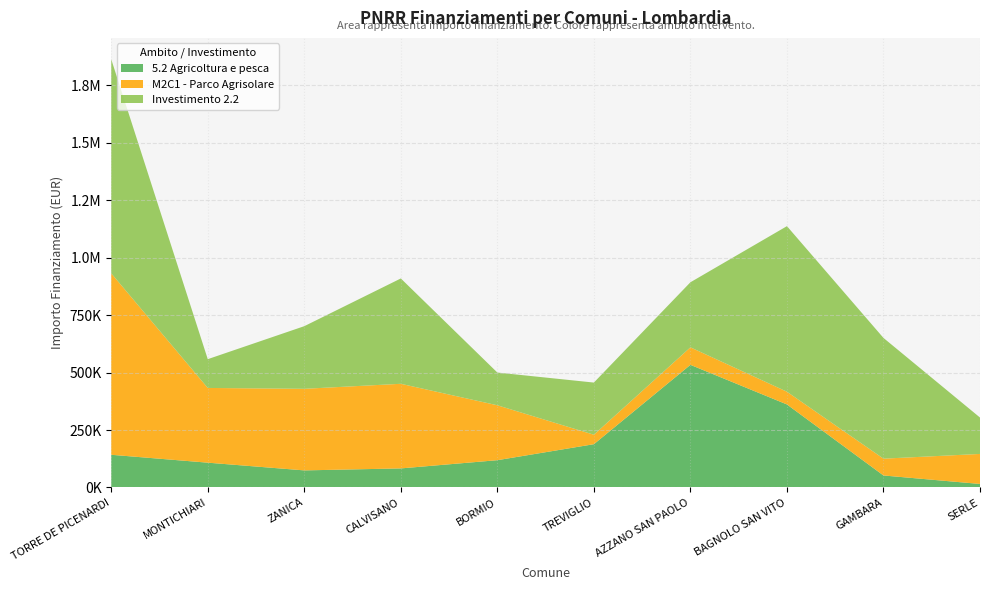

Reading left to right, extract all data points from this chart.

5.2 Agricoltura e pesca: 142320.0	108000.0	74400.0	83040.0	118800.0	188362.2	533520.0	361240.0	52320.0	15440.0
M2C1 - Parco Agrisolare: 789254.4	325026.9	354880.0	368005.7	238829.6	41192.0	76140.0	55388.0	73108.0	130560.0
Investimento 2.2: 930869.5	125175.0	272400.0	458182.4	142361.6	226850.0	282960.0	720099.3	525096.0	158248.0